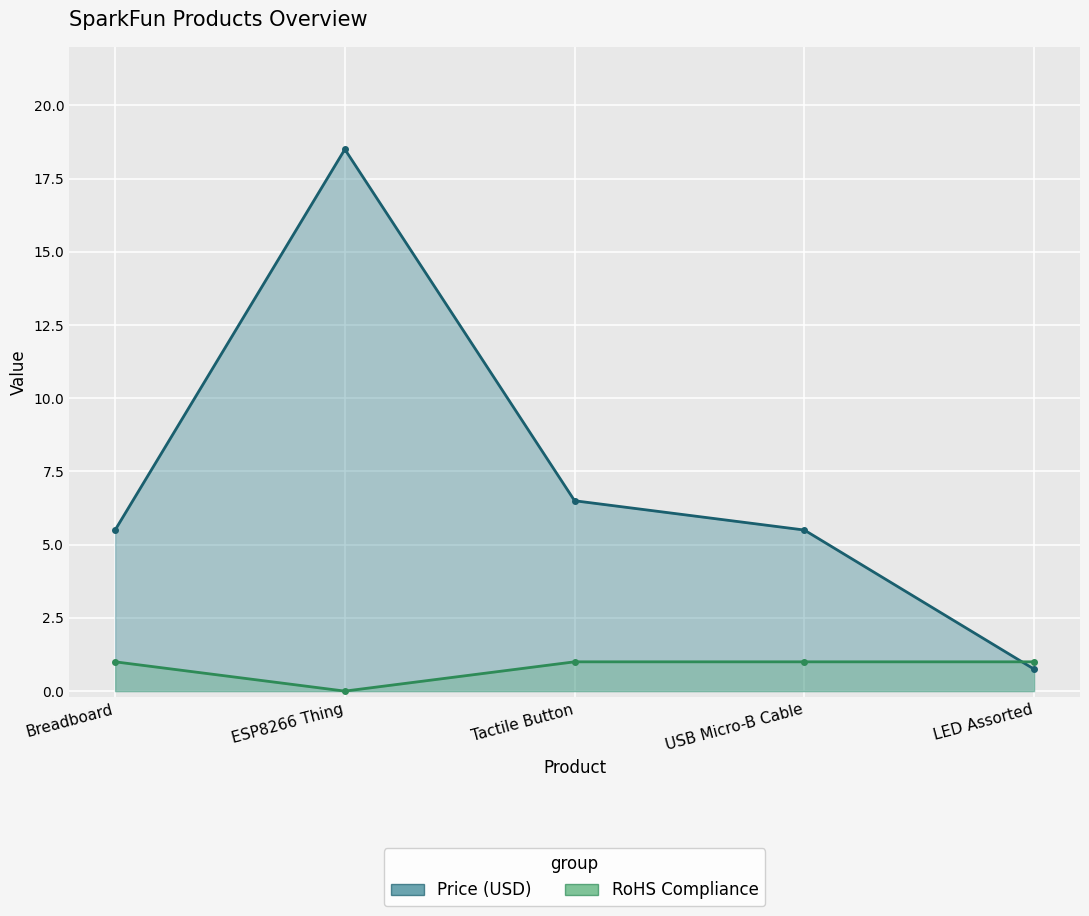

How many positive values does the RoHS Compliance series have?

4